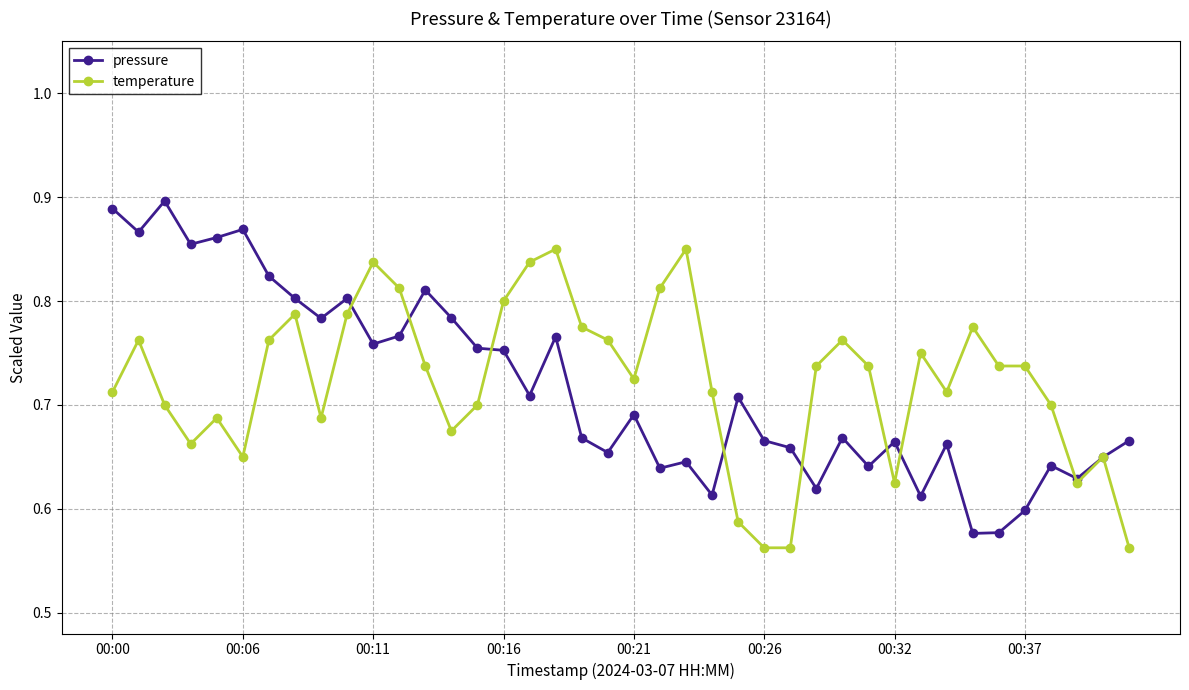

Count the temperature values in the range 0 to 1.

40